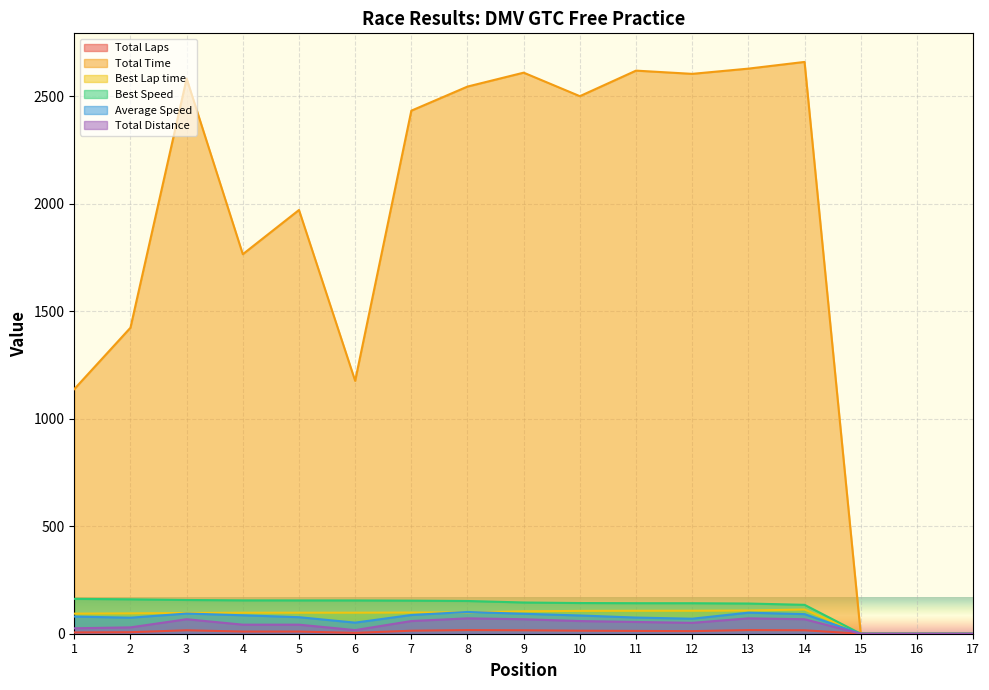

True or false: Best Speed and Best Lap time intersect in this chart.

False